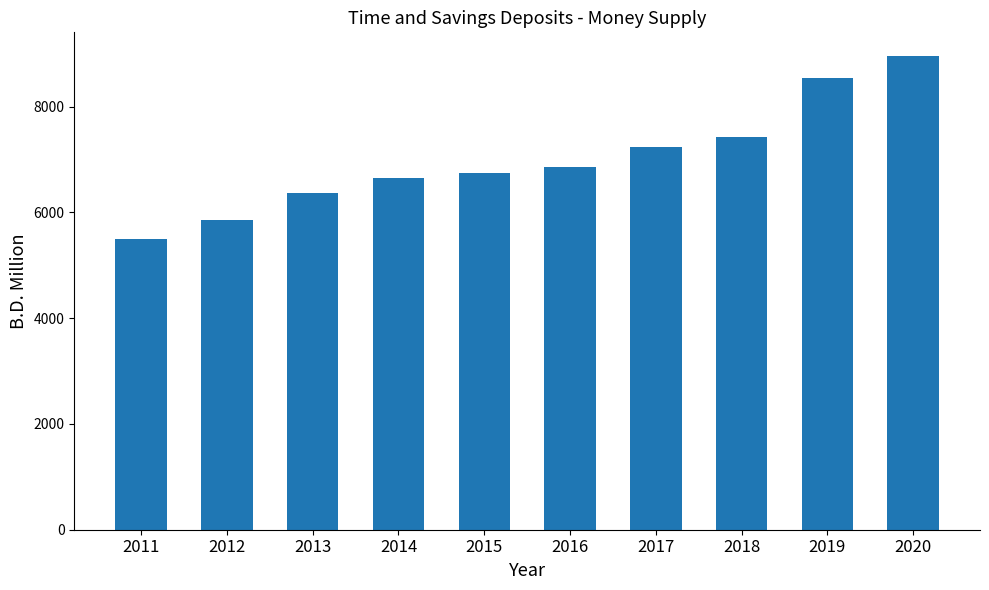

What is the change in value from 2013 to 2019?

+2175.3